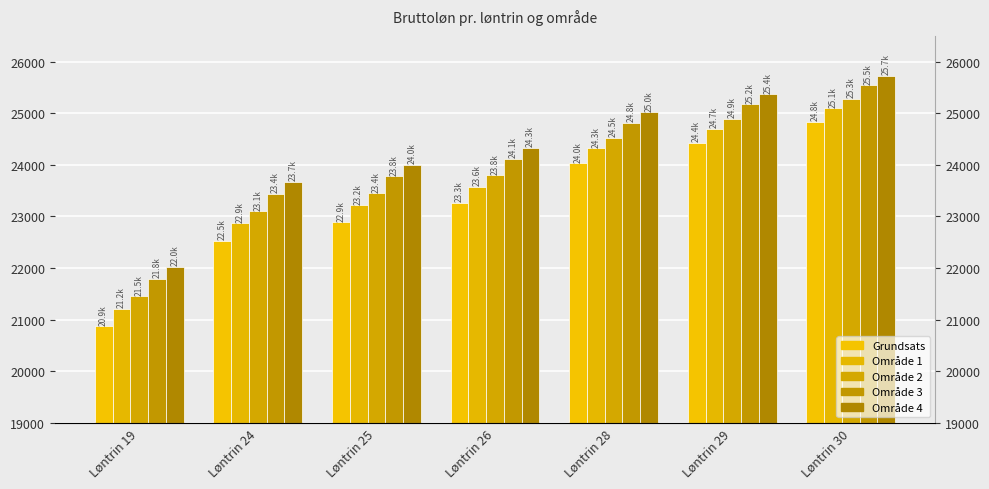

Is the value of Område 2 at Løntrin 19 greater than the value of Grundsats at Løntrin 25?

No